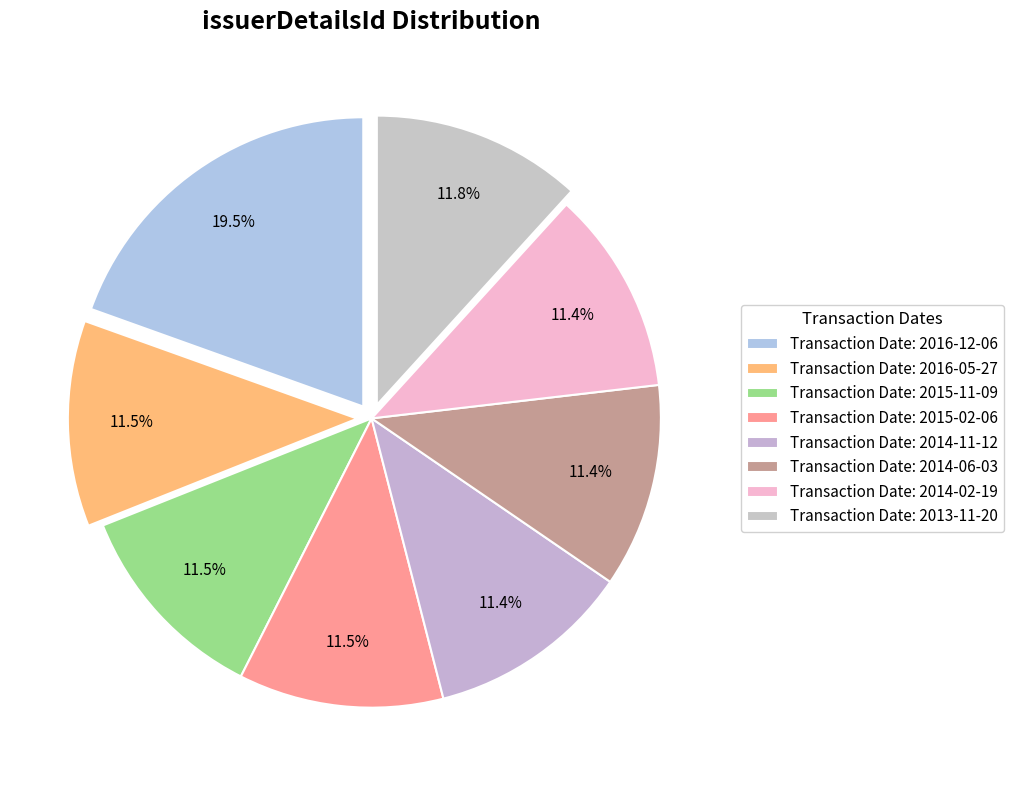

Count the number of slices in the pie.

8